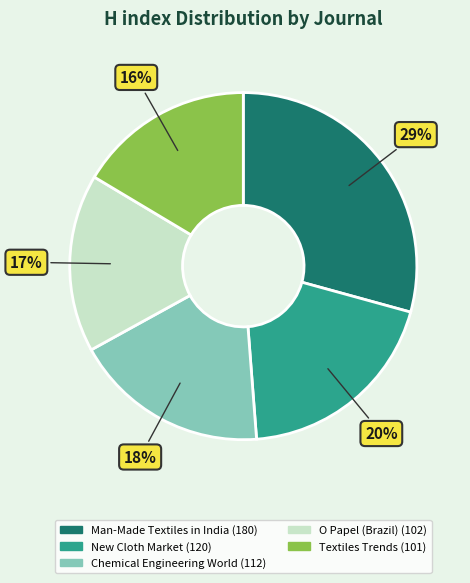

Is it true that New Cloth Market is 13% of the pie?

False